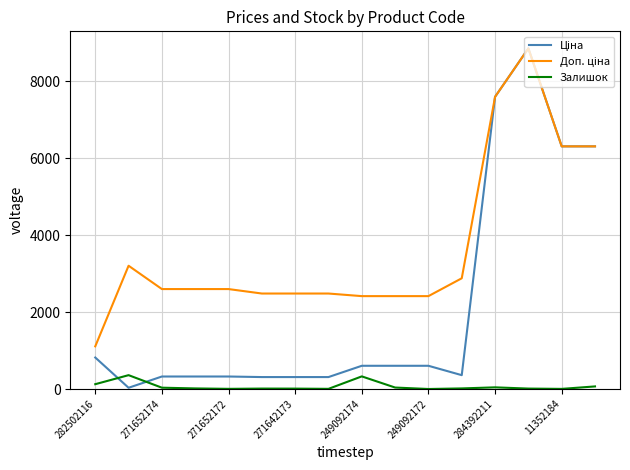

What is the maximum value shown in the chart?

8856.7